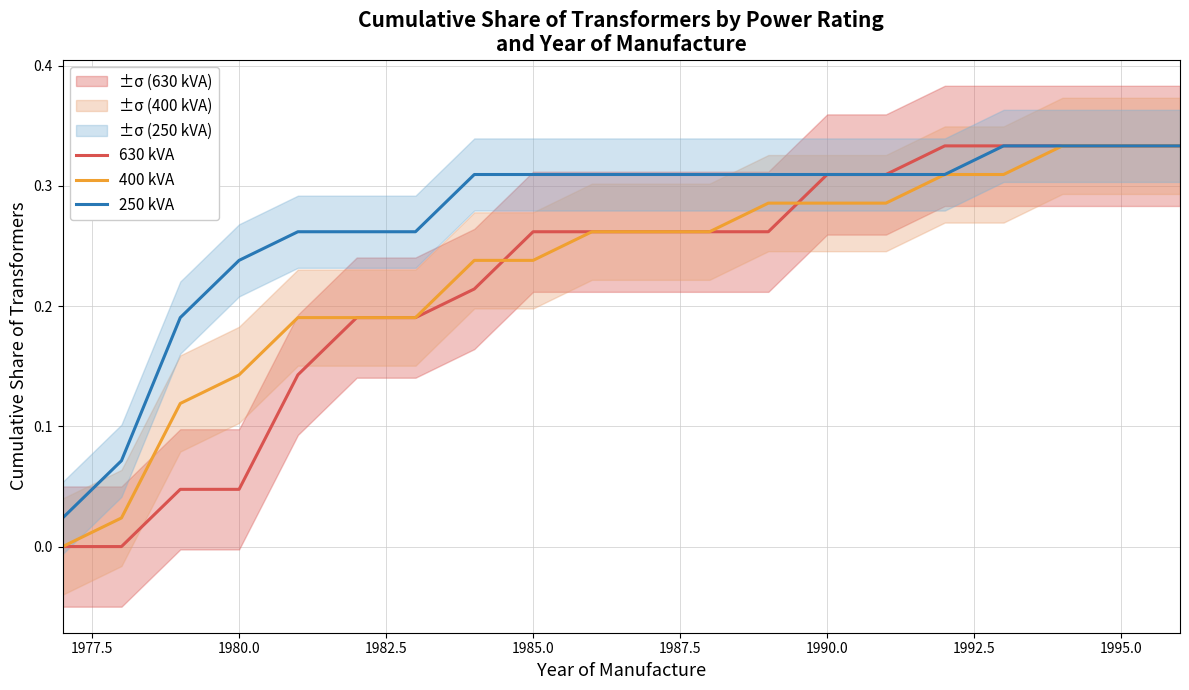

Is it true that 400 kVA equals 0.1 at 1985.0?

False